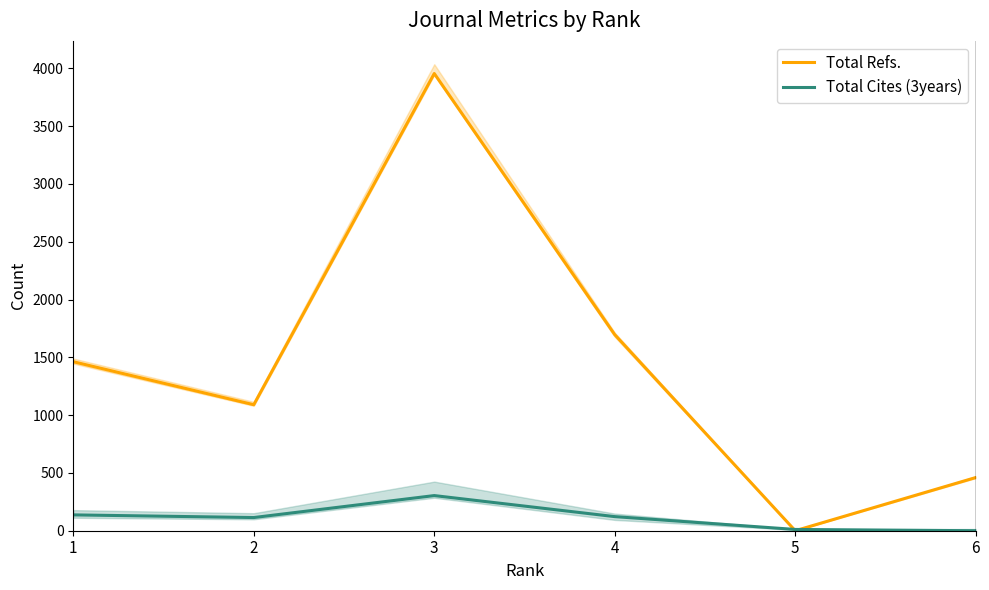

Reading left to right, transcribe all the data shown in this chart.

Total Refs.: 1=1462	2=1090	3=3955	4=1696	5=0	6=460
Total Cites (3years): 1=137	2=114	3=304	4=122	5=11	6=0